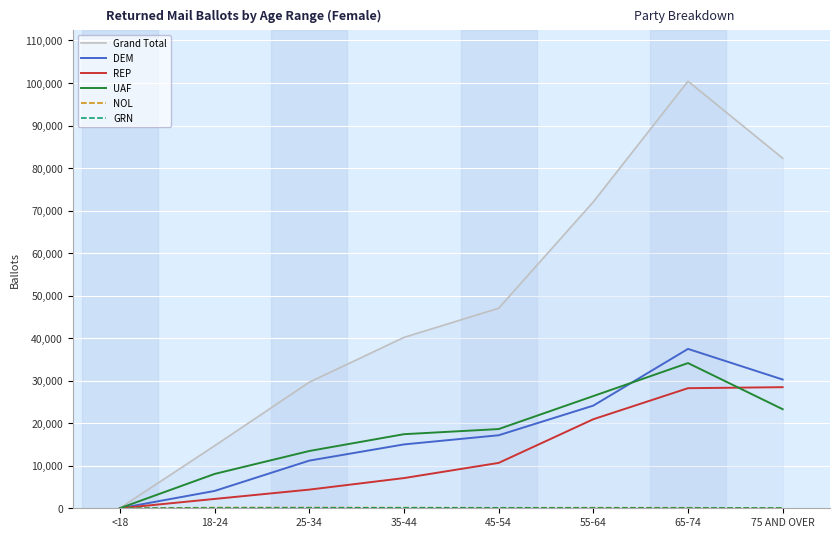

How many categories are shown in the chart?

8